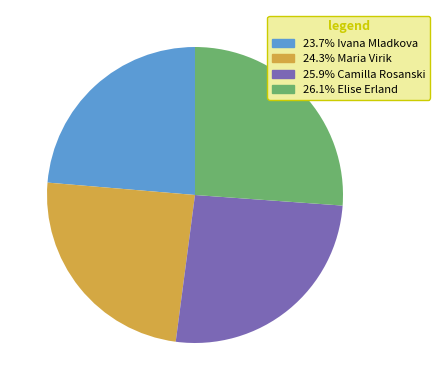

Is there a majority slice in this chart?

No